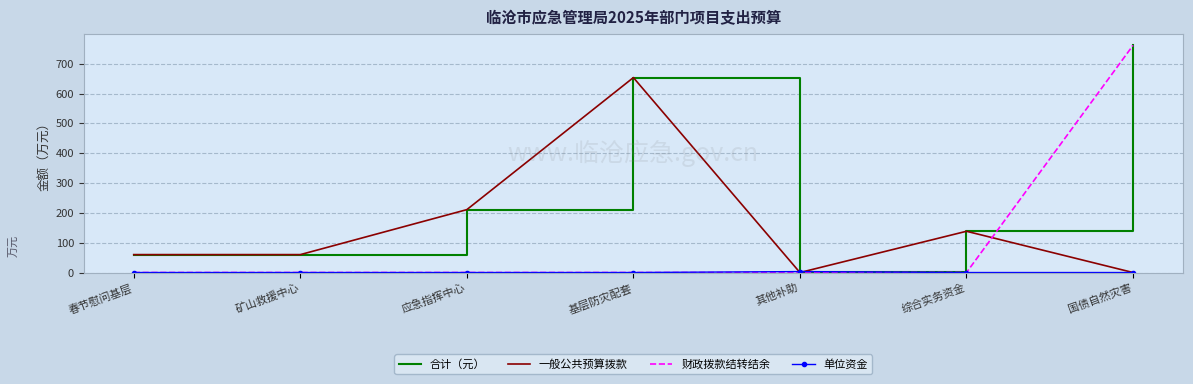

What is the difference between the highest and lowest values at 国债自然灾害?

761.5